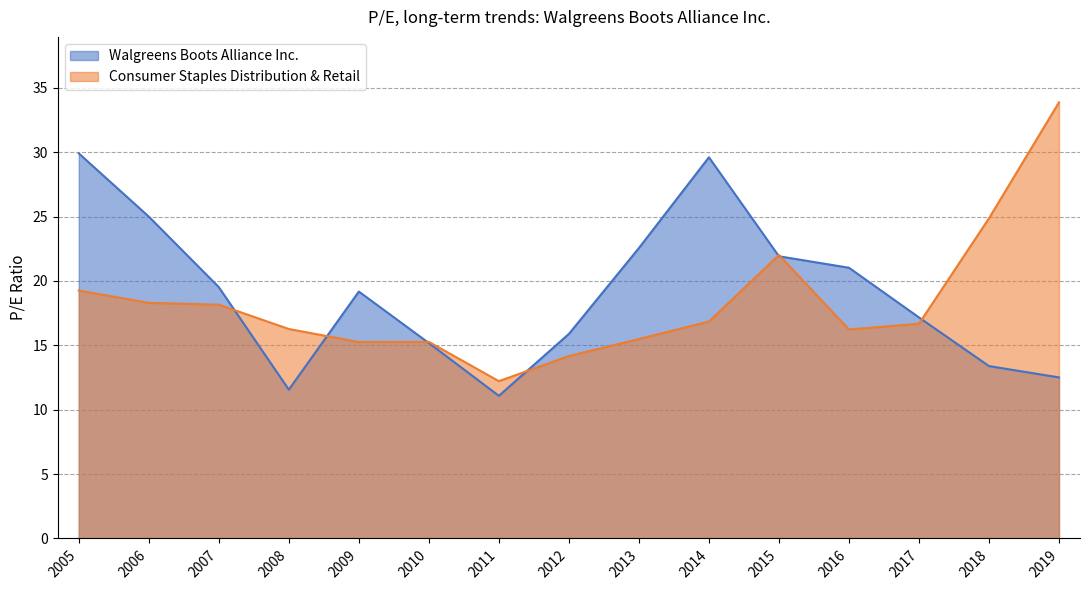

What is the difference between the highest and lowest values at 2008?

4.7